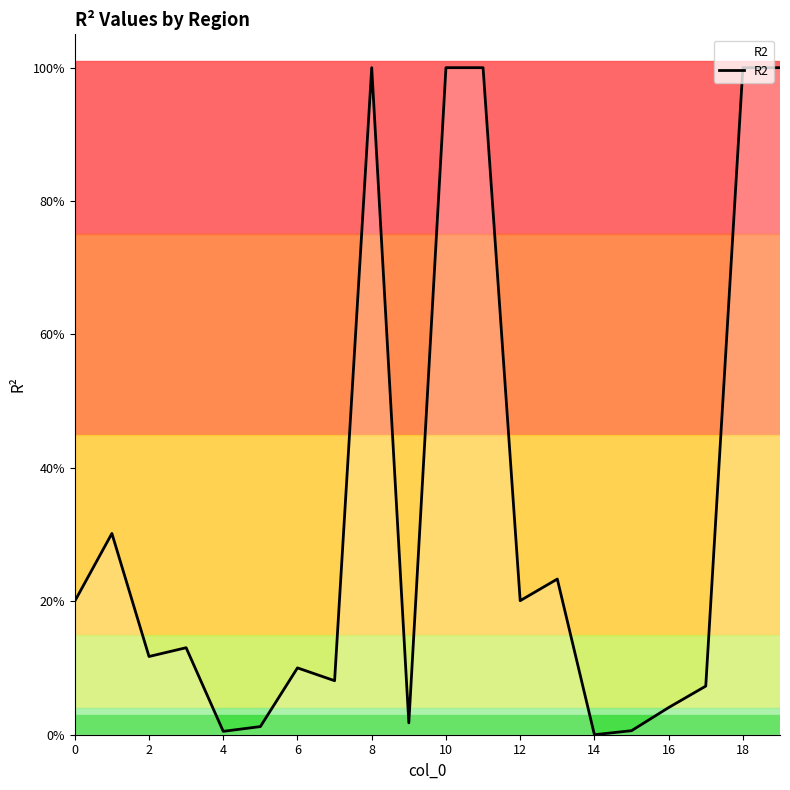

What is the value of the 8th point from the left?

0.1